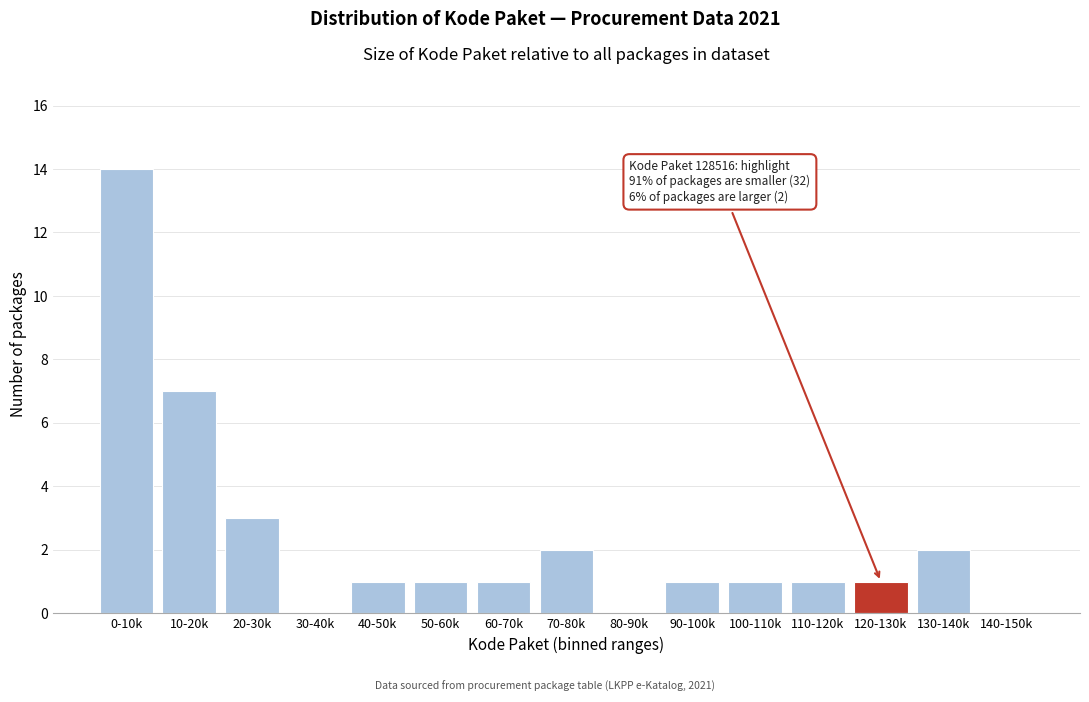

Reading left to right, transcribe all the data shown in this chart.

0-10k=14	10-20k=7	20-30k=3	30-40k=0	40-50k=1	50-60k=1	60-70k=1	70-80k=2	80-90k=0	90-100k=1	100-110k=1	110-120k=1	120-130k=1	130-140k=2	140-150k=0